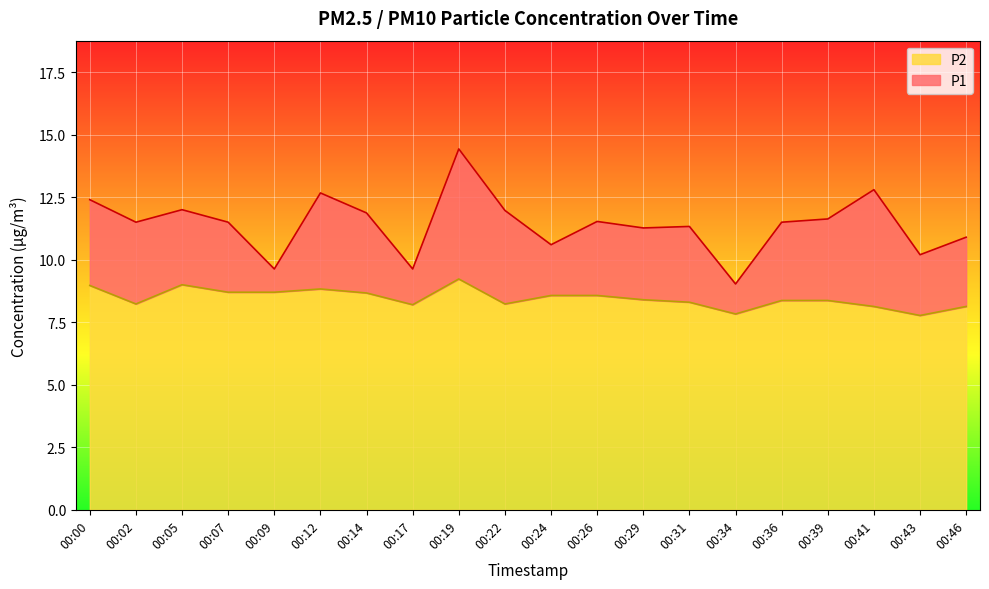

Rank the series by their maximum value, from highest to lowest.

P1, P2